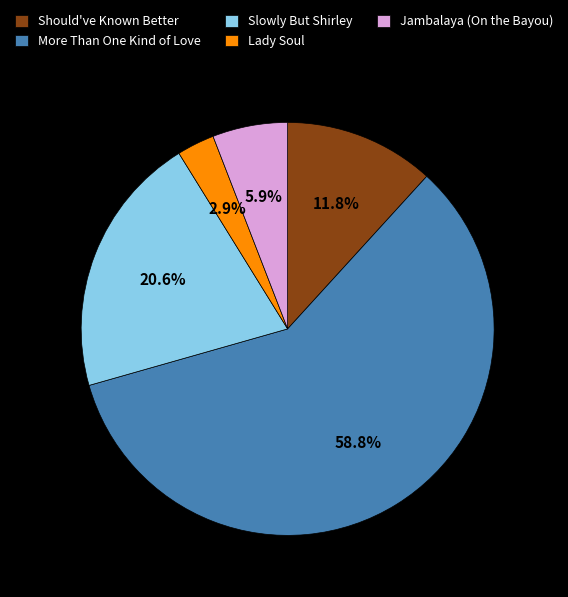

The More Than One Kind of Love slice represents 51% of the pie. True or false?

False